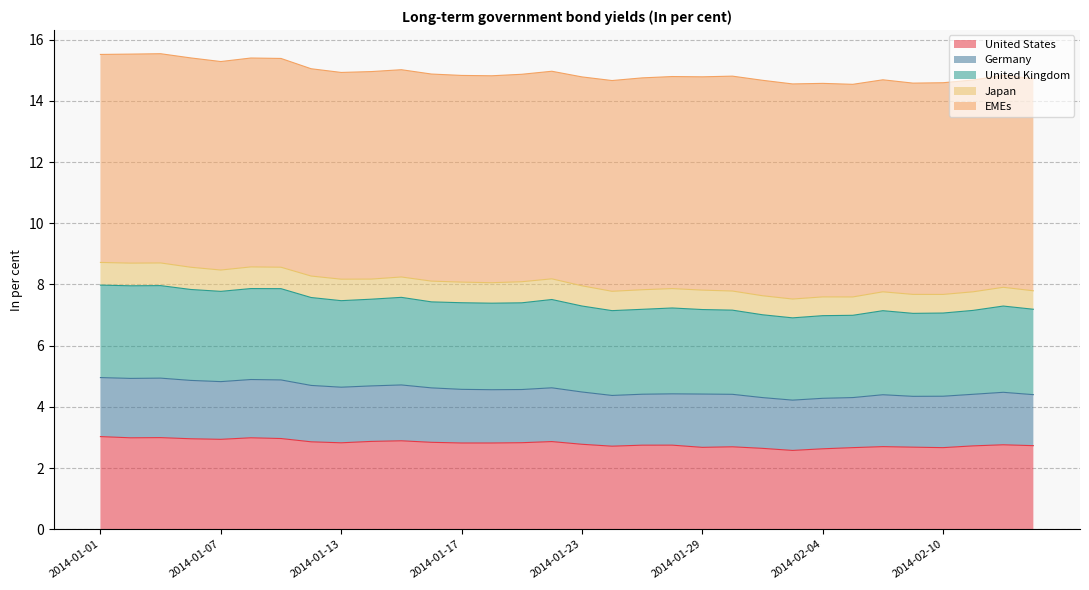

What is the highest value of the United States series?

3.0